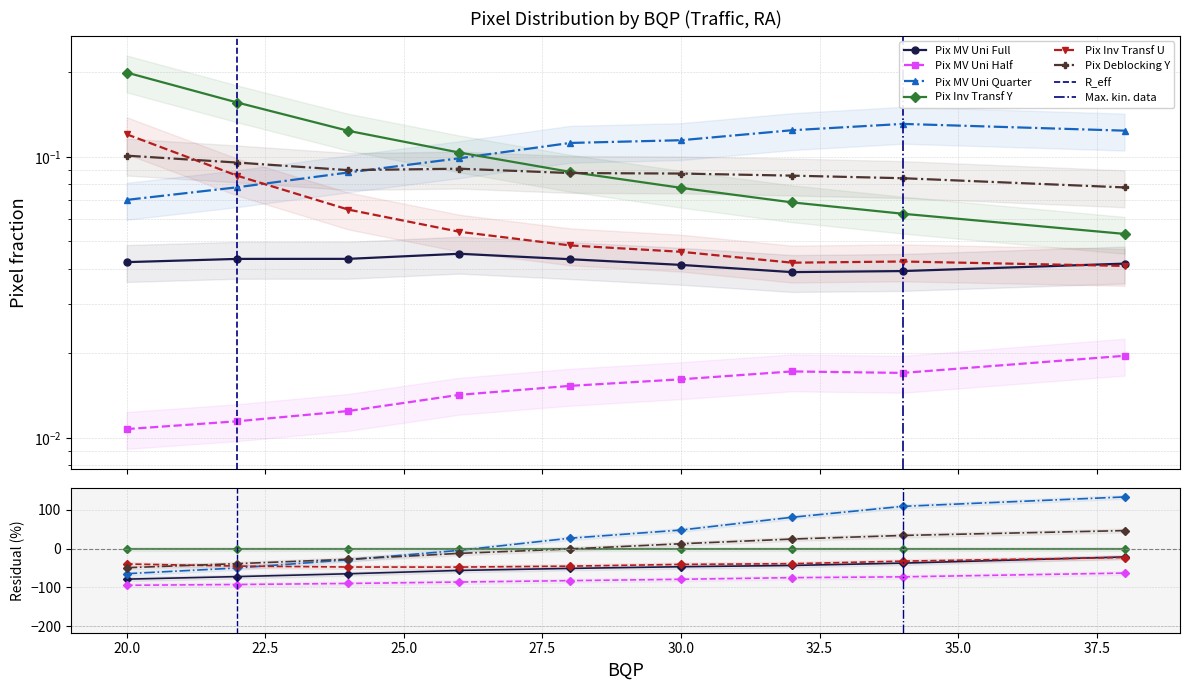

True or false: Pix MV Uni Half has a value of 0.0 at 34.

True